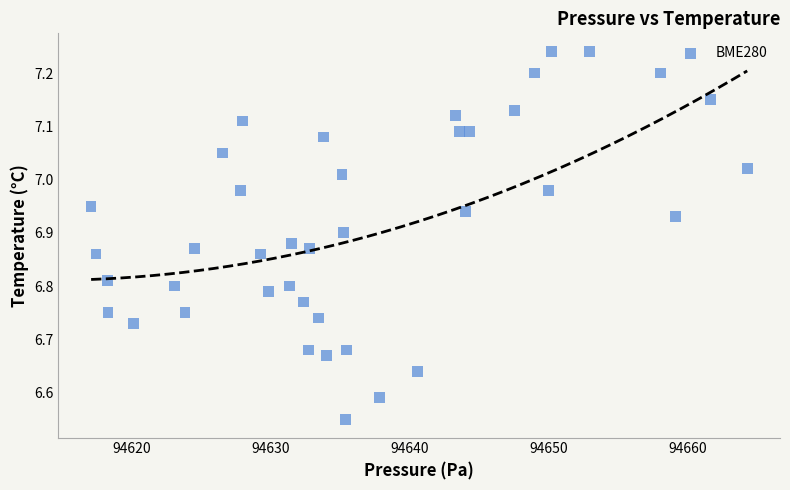

What is the range of X values (max minus min)?

47.2